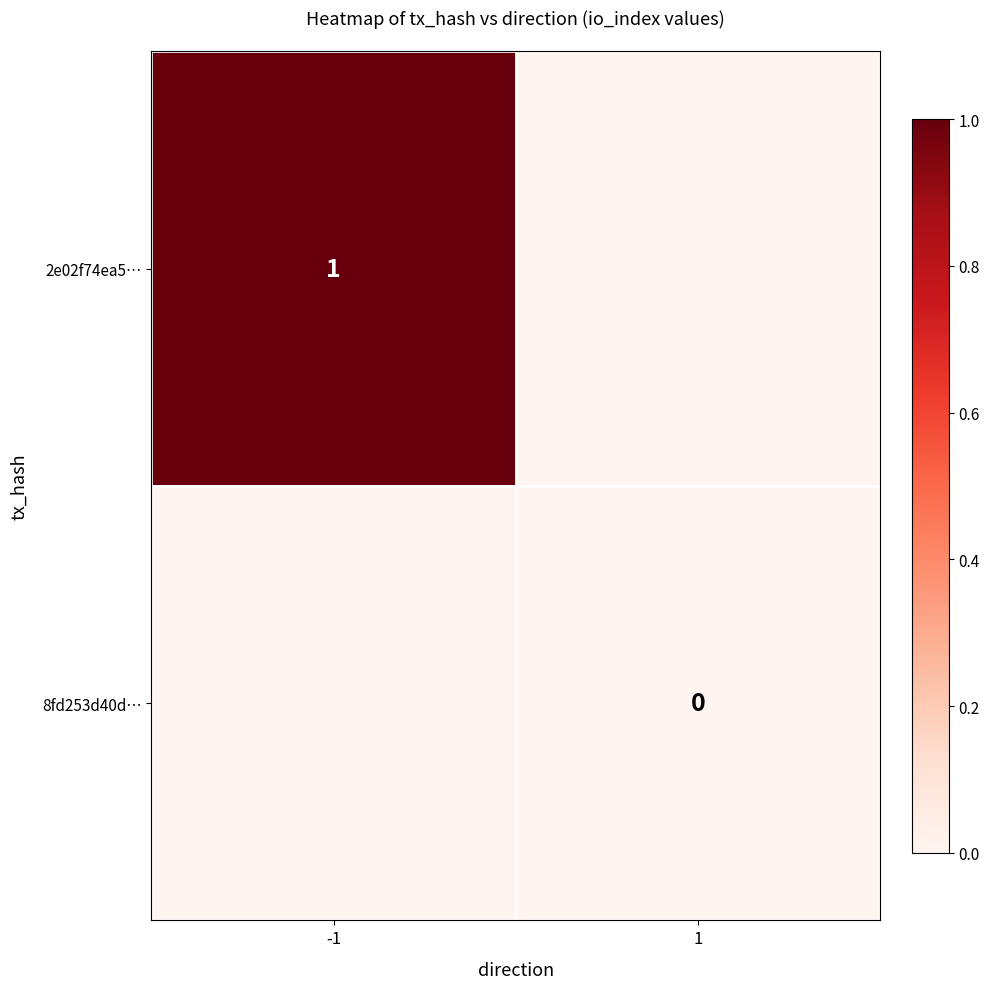

The 2e02f74ea5… series shows 0 at -1. True or false?

False